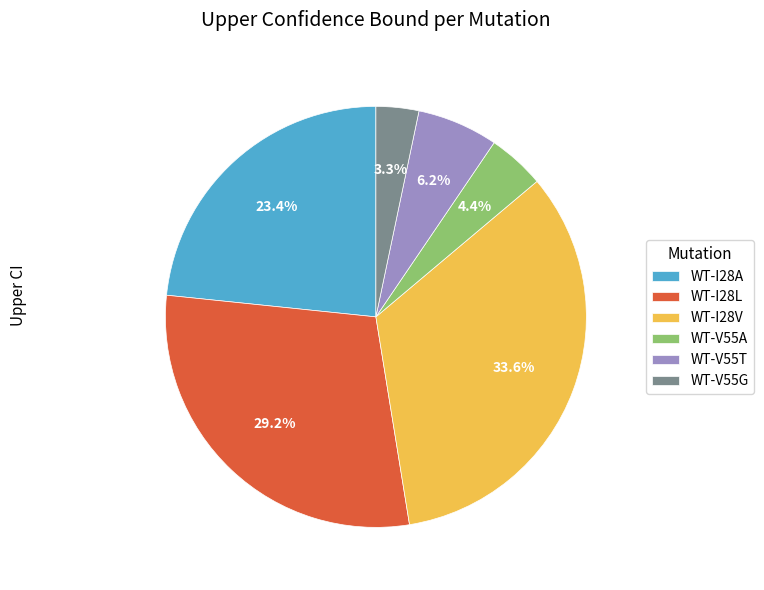

Which slice is the largest?

WT-I28V